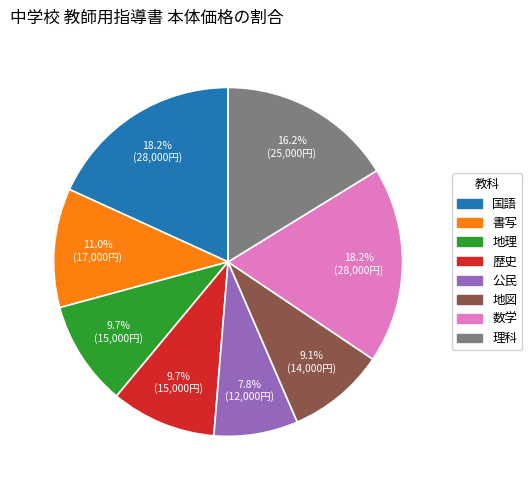

Which slice is the smallest?

公民